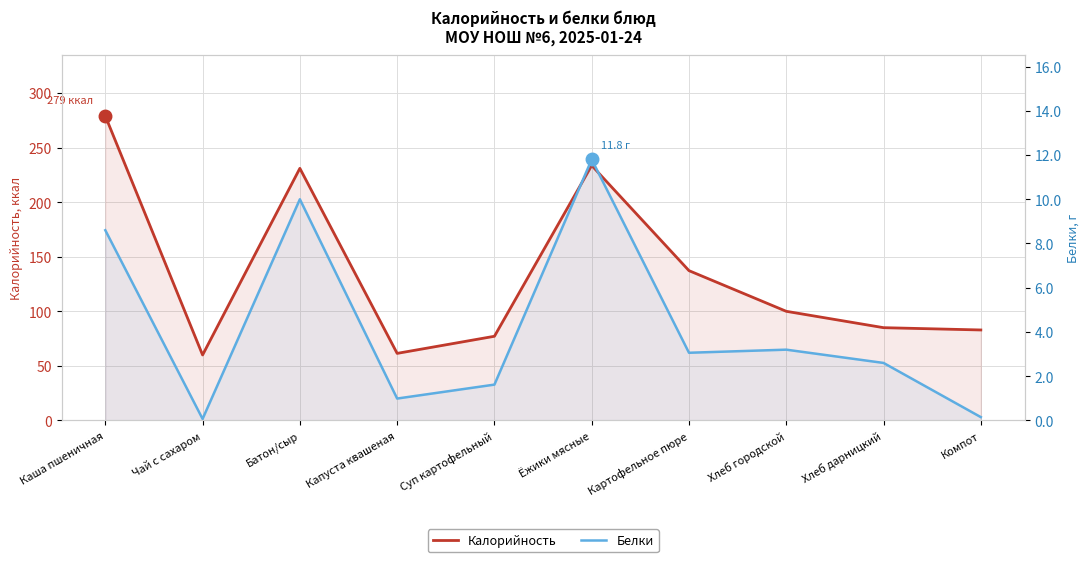

Reading left to right, transcribe all the data shown in this chart.

Калорийность: Каша пшеничная=279.0	Чай с сахаром=60.0	Батон/сыр=231.0	Капуста квашеная=61.5	Суп картофельный=77.1	Ёжики мясные=233.6	Картофельное пюре=137.2	Хлеб городской=100.0	Хлеб дарницкий=85.0	Компот=82.9
Белки: Каша пшеничная=8.6	Чай с сахаром=0.1	Батон/сыр=10.0	Капуста квашеная=1.0	Суп картофельный=1.6	Ёжики мясные=11.8	Картофельное пюре=3.1	Хлеб городской=3.2	Хлеб дарницкий=2.6	Компот=0.1